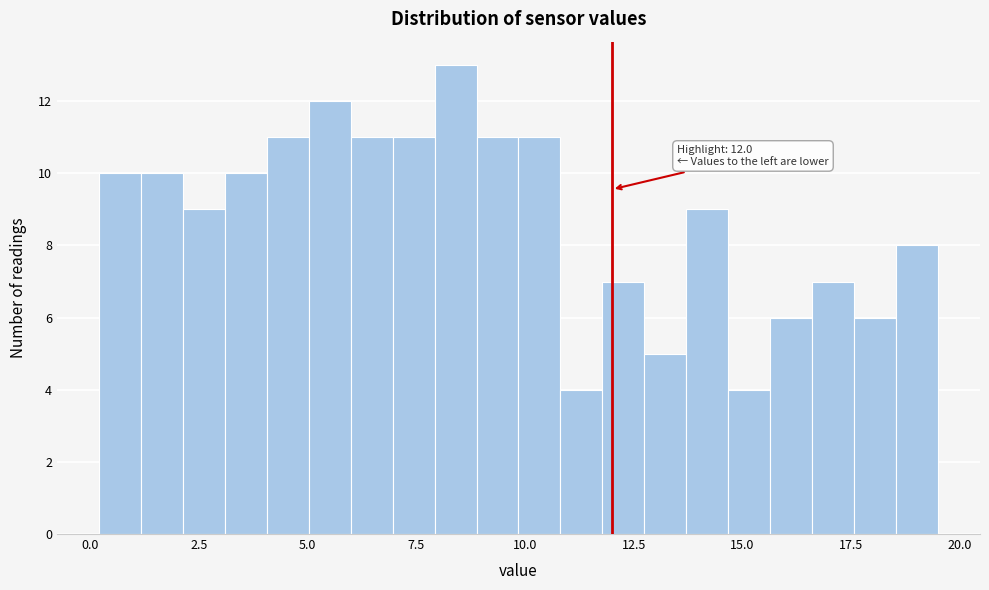

Read against the x-axis, roughly where is the centre of the tallest bar?

8.5